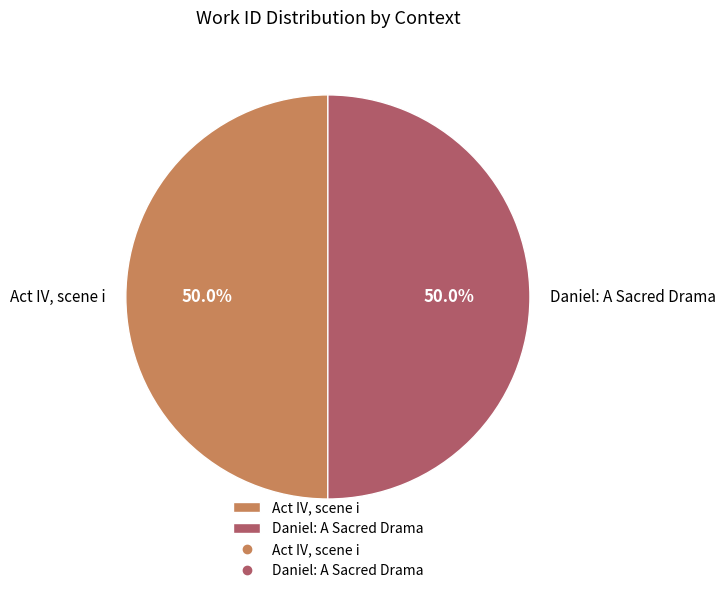

What is the ratio of the value at Daniel: A Sacred Drama to the value at Act IV, scene i?

1.0